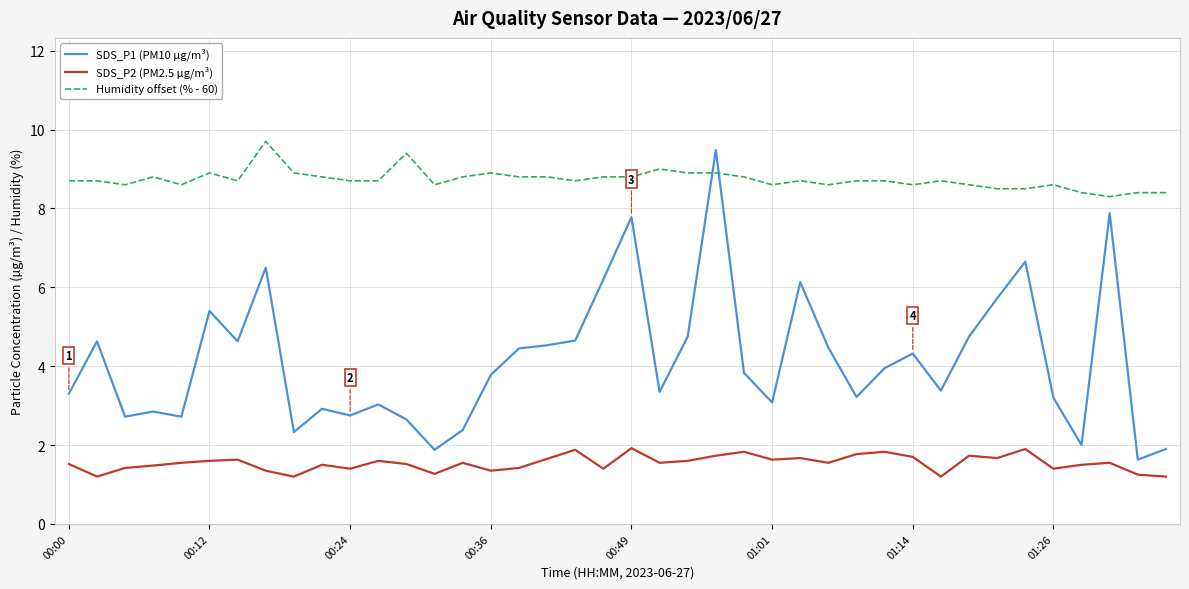

Which series has the largest total across all categories?

Humidity offset (% - 60)